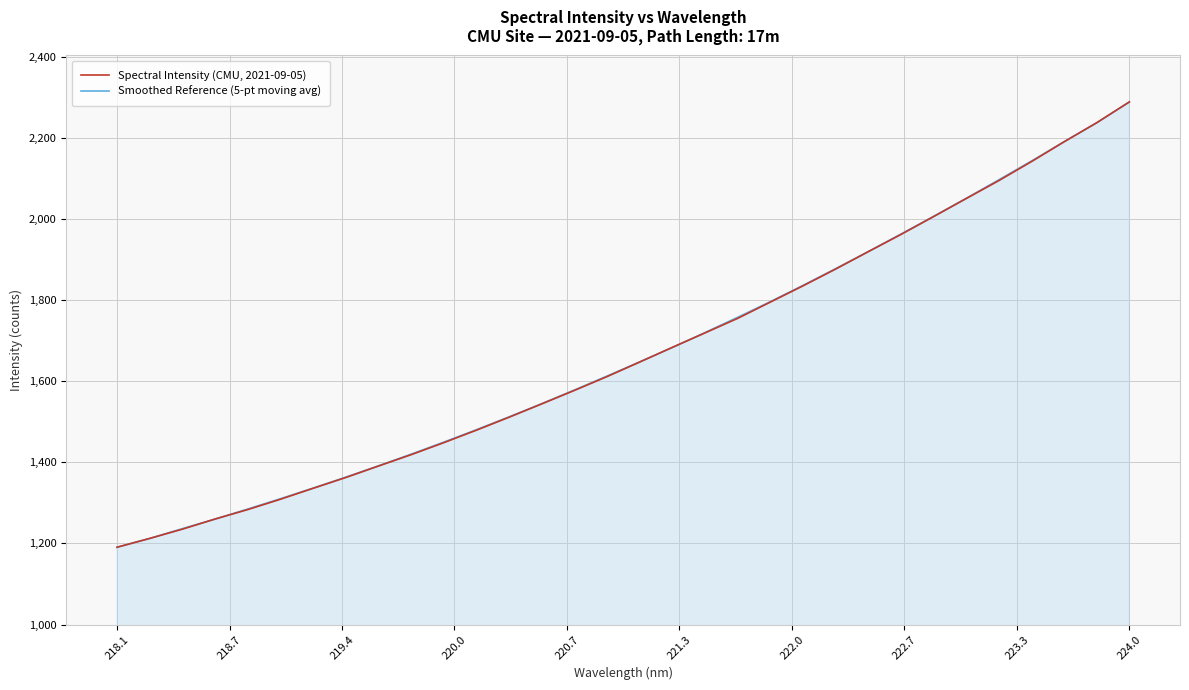

List the series in order of their overall mean, lowest first.

Spectral Intensity (CMU, 2021-09-05), Smoothed Reference (5-pt moving avg)